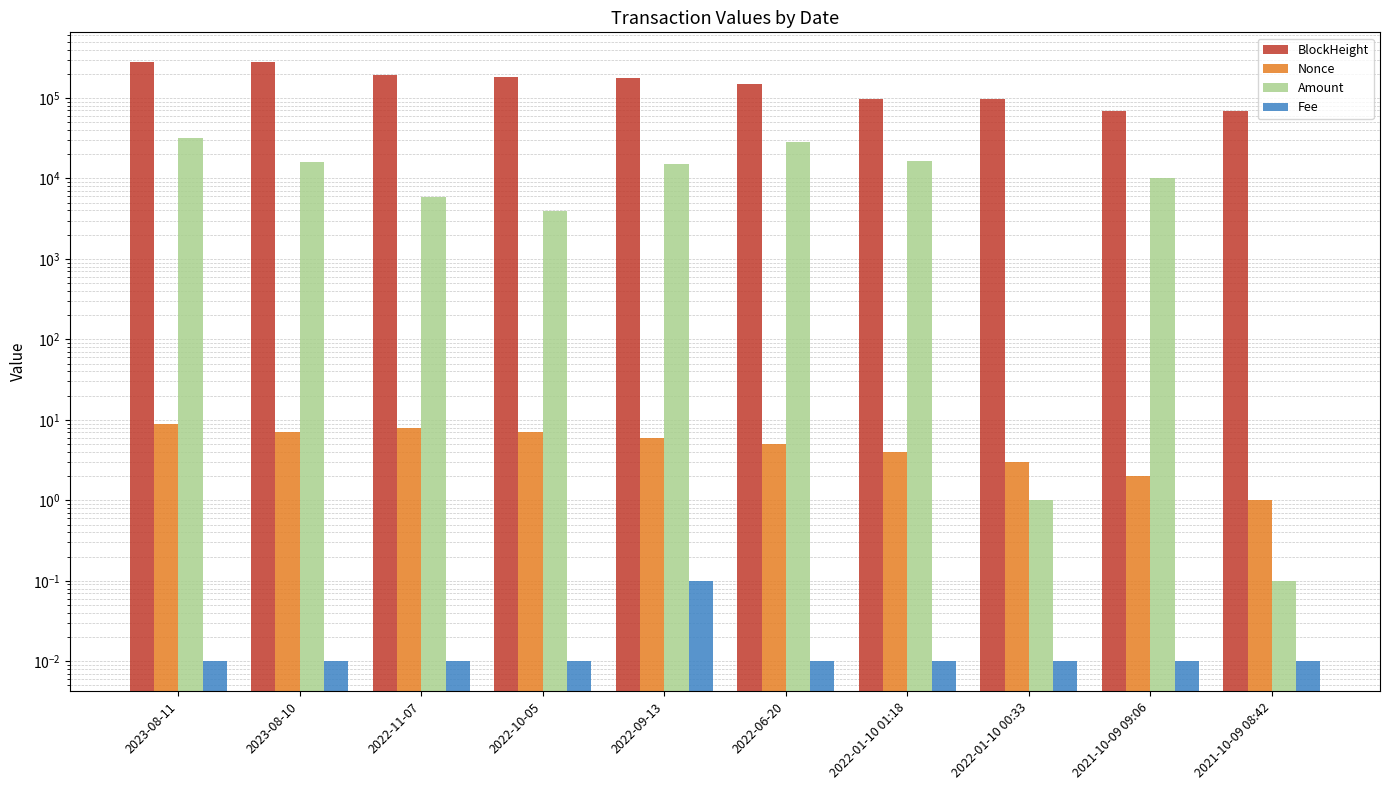

At how many categories does at least one series exceed 30113?

10